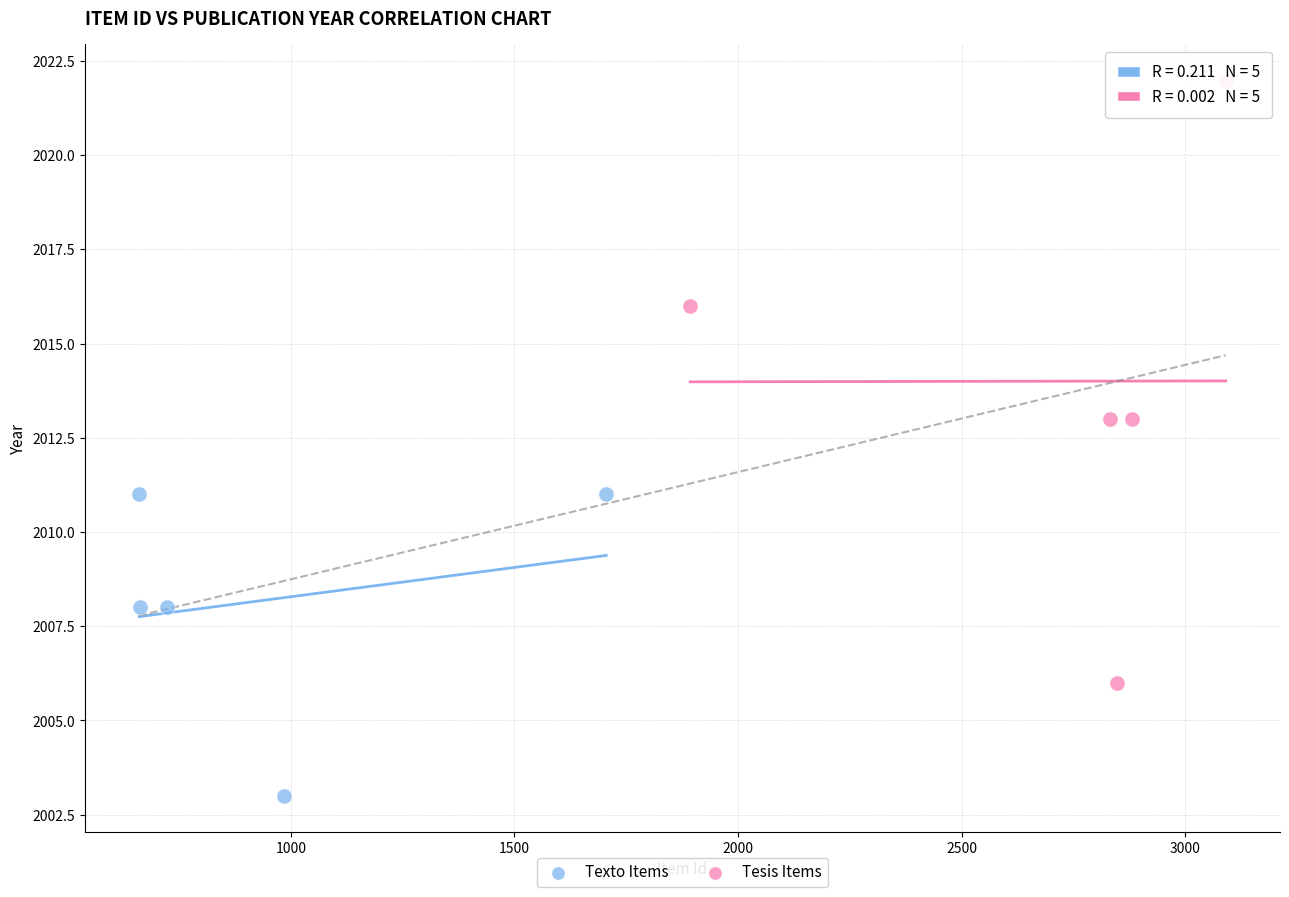

Which series contains the highest Y value?

Tesis Items